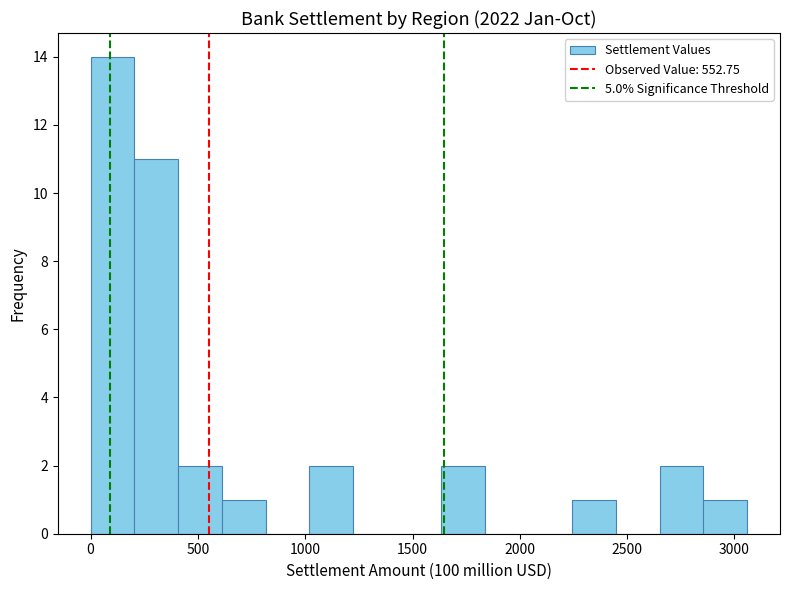

Reading left to right, transcribe this chart: for each bar, give the range it covers on the x-axis and its height. Neither the bar edges nor the heights are printed on the chart, so give them approximately, as read against the axes.

0 to 200: 14
200 to 400: 11
400 to 600: 2
600 to 800: 1
800 to 1000: 0
1000 to 1200: 2
1200 to 1450: 0
1450 to 1650: 0
1650 to 1850: 2
1850 to 2050: 0
2050 to 2250: 0
2250 to 2450: 1
2450 to 2650: 0
2650 to 2850: 2
2850 to 3050: 1